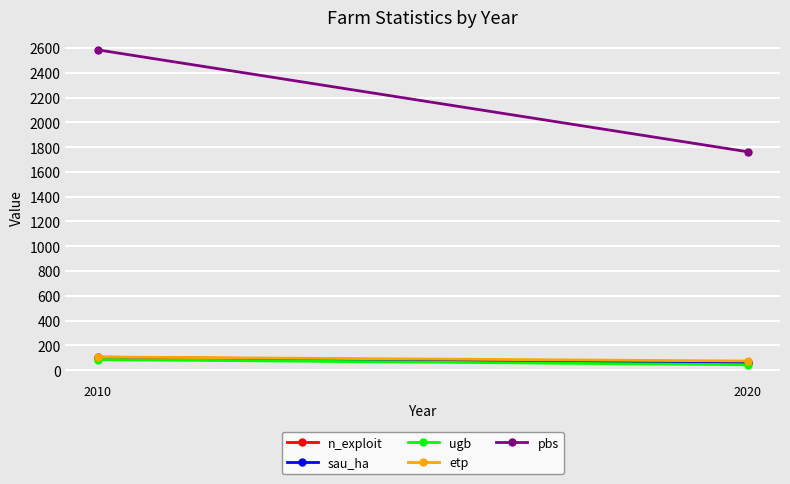

Reading left to right, list all the values displayed in this chart.

n_exploit: 2010=105.0	2020=60.0
sau_ha: 2010=96.1	2020=62.9
ugb: 2010=85.7	2020=43.9
etp: 2010=106.2	2020=73.9
pbs: 2010=2584.3	2020=1762.4